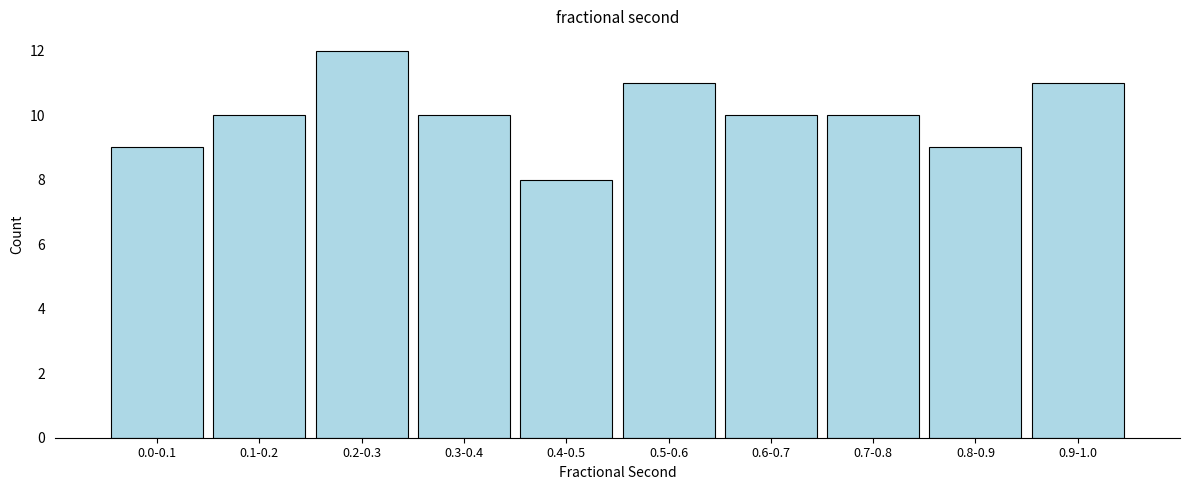

Reading left to right, extract all data points from this chart.

0.0-0.1=9	0.1-0.2=10	0.2-0.3=12	0.3-0.4=10	0.4-0.5=8	0.5-0.6=11	0.6-0.7=10	0.7-0.8=10	0.8-0.9=9	0.9-1.0=11